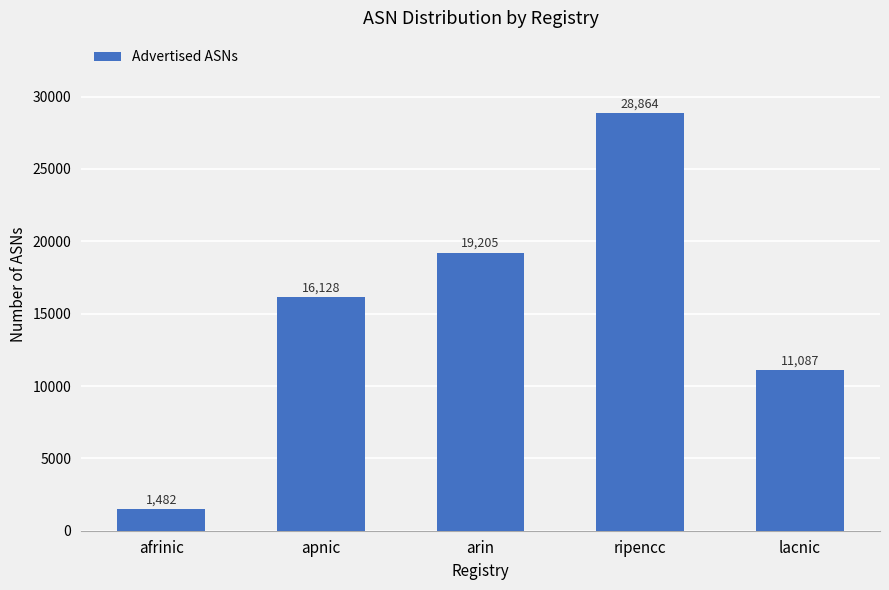

What is the minimum value shown in the chart?

1482